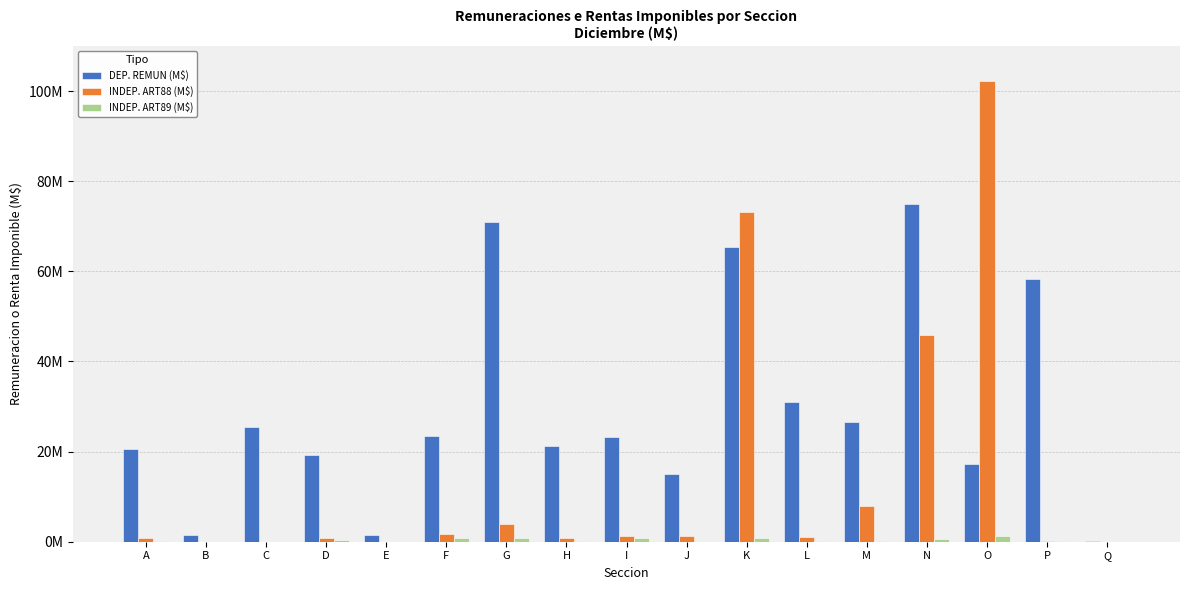

The DEP. REMUN (M$) series shows 128633.9 at Q. True or false?

False